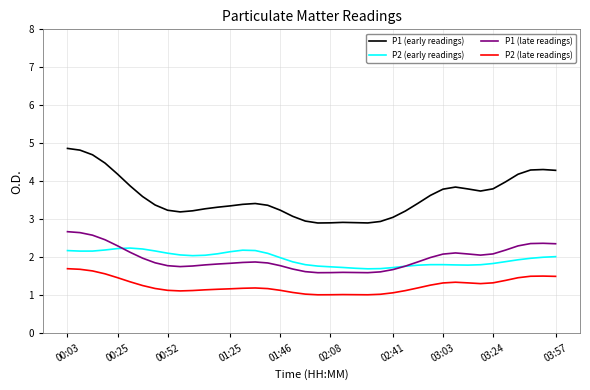

What are all the series names shown in the legend?

P1 (early readings), P2 (early readings), P1 (late readings), P2 (late readings)